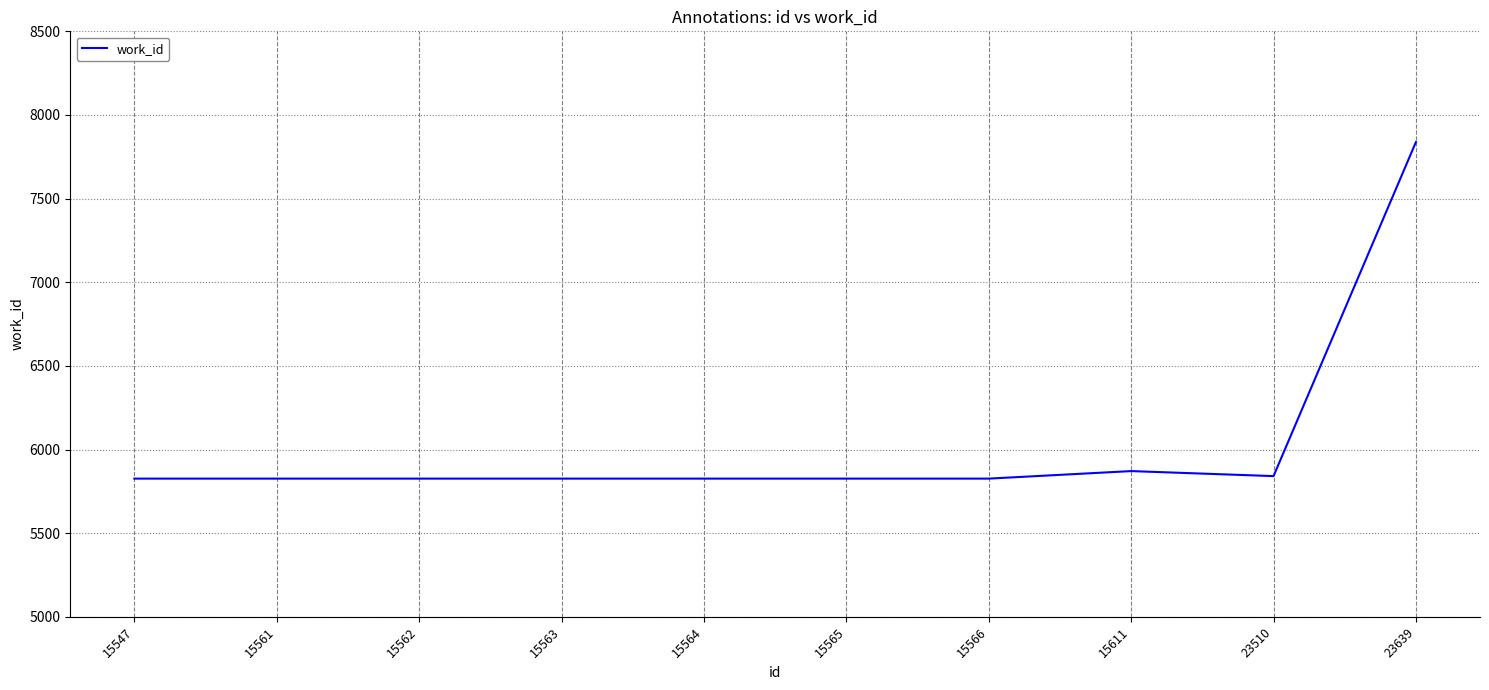

How many distinct data groups are displayed?

1